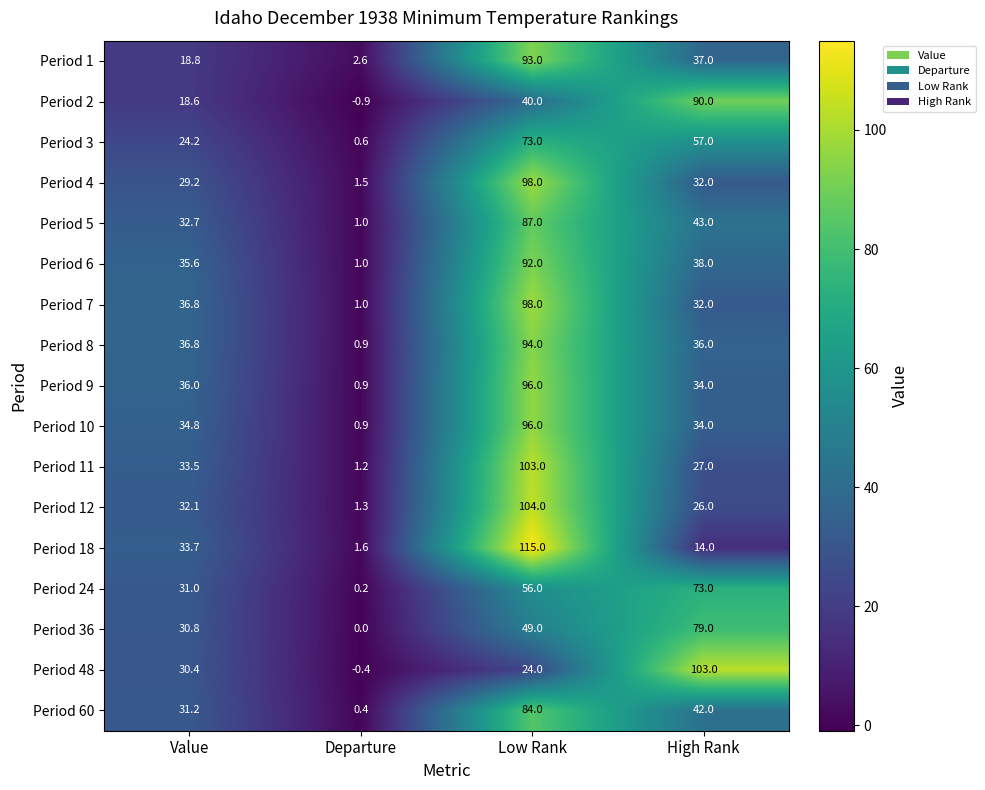

Rank the categories by Period 18 value from highest to lowest.

Low Rank, Value, High Rank, Departure